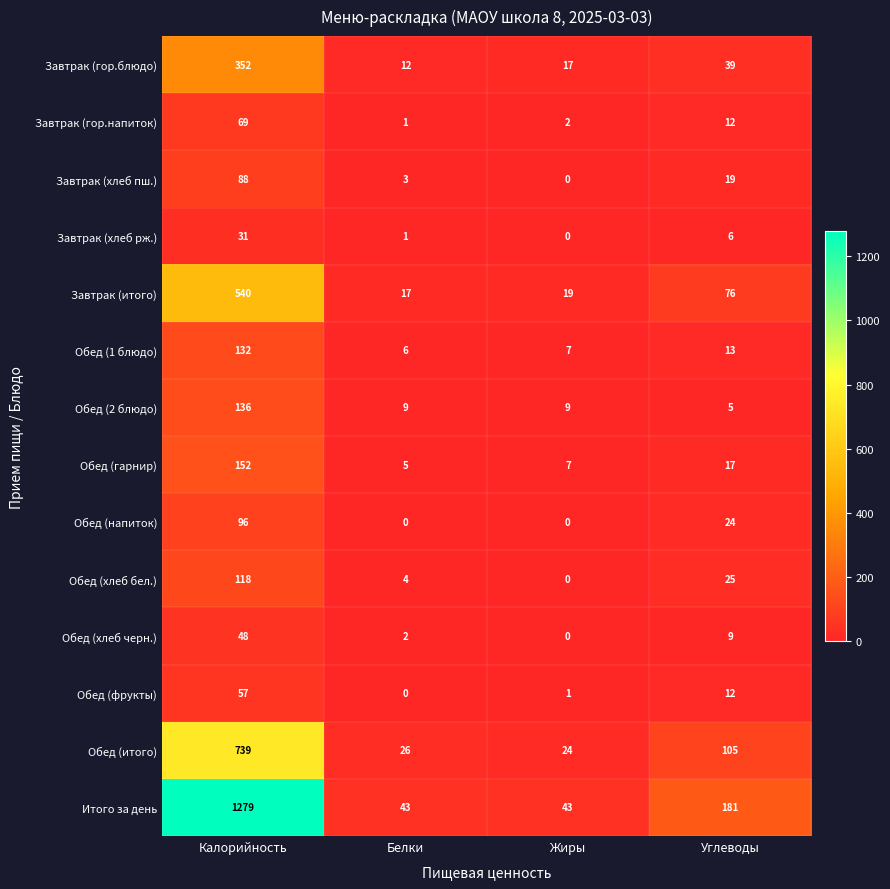

What is the sum of all Завтрак (хлеб рж.) values?

38